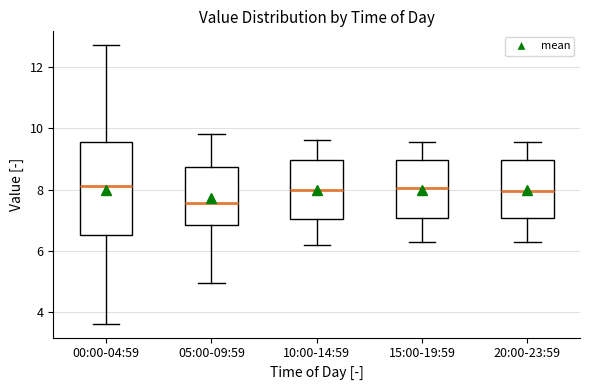

Which box's median line is the lowest?

05:00-09:59